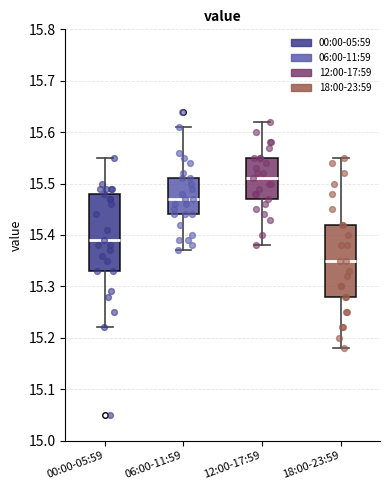

Reading left to right, read every box against the y-axis: the position of its median line, the range the box covers, and the ends of its whiskers. The values are not printed on the chart, so give them approximately, as read against the axis.

00:00-05:59: median 15.39, box 15.33 to 15.48, whiskers 15.22 to 15.55
06:00-11:59: median 15.47, box 15.44 to 15.51, whiskers 15.37 to 15.61
12:00-17:59: median 15.51, box 15.47 to 15.55, whiskers 15.38 to 15.62
18:00-23:59: median 15.35, box 15.28 to 15.42, whiskers 15.18 to 15.55